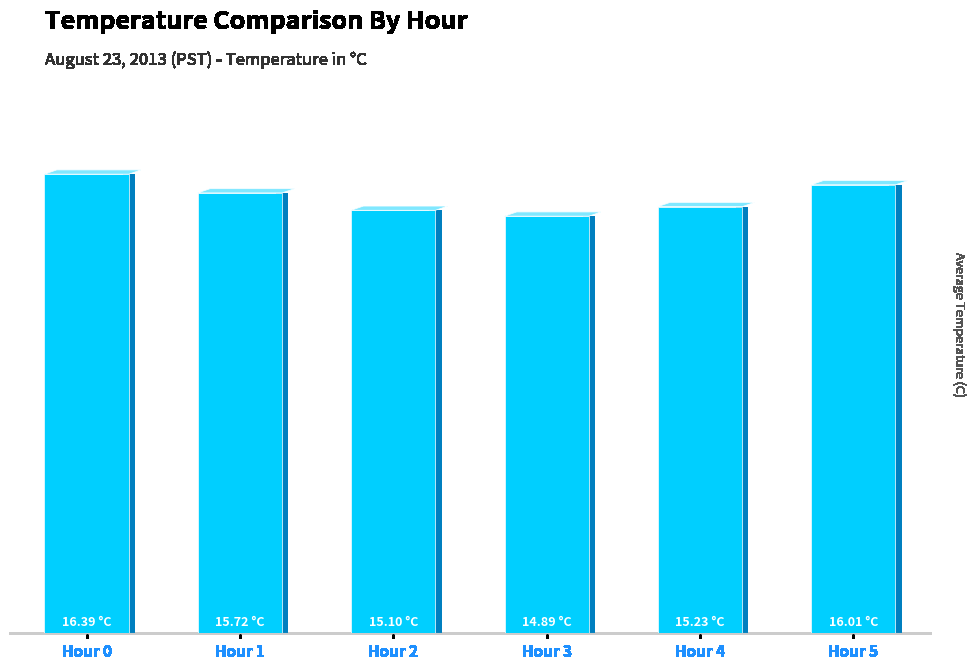

Approximately how many times larger is the value at Hour 5 compared to Hour 3?

1.1